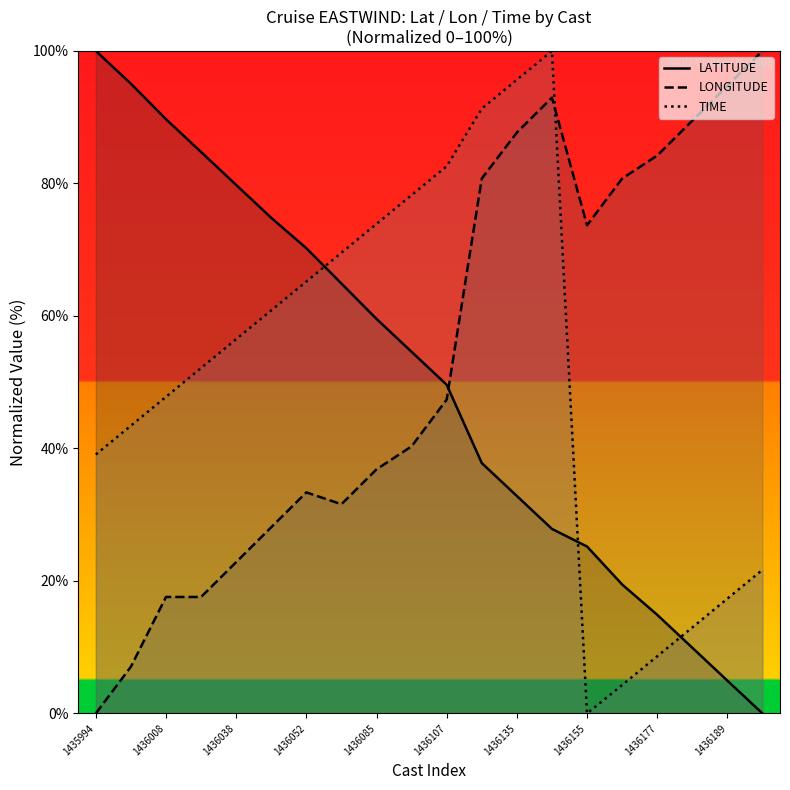

Reading right to left, transcribe all the data shown in this chart.

LATITUDE: 0.0	4.9	9.9	14.9	19.5	25.2	27.9	32.8	37.8	49.6	54.6	59.6	64.9	70.2	74.8	79.8	84.7	89.7	95.1	100.0
LONGITUDE: 100.0	94.7	89.5	84.2	80.7	73.7	92.9	87.7	80.7	47.4	40.3	36.8	31.6	33.4	28.1	22.8	17.6	17.6	7.1	0.0
TIME: 21.7	17.3	13.0	8.6	4.3	0.0	100.0	95.6	91.3	82.6	78.2	73.9	69.5	65.2	60.8	56.5	52.1	47.8	43.4	39.1